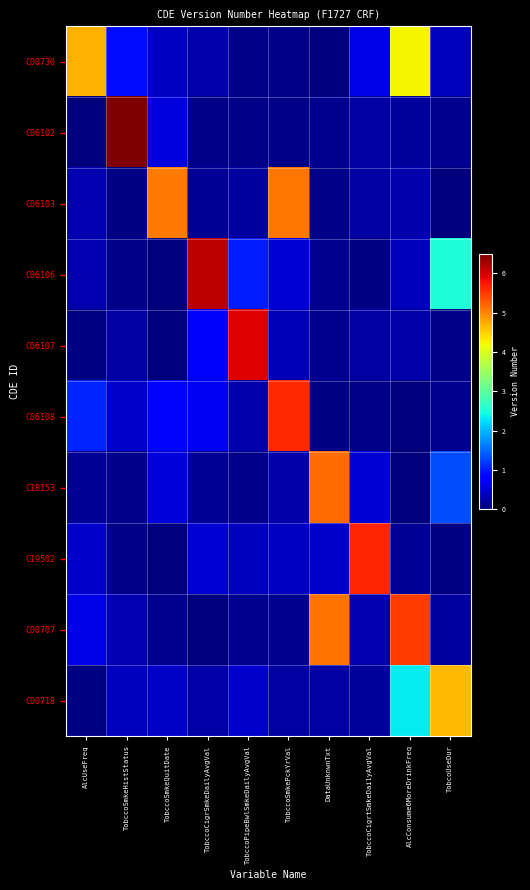

How many data points does each series have?

10